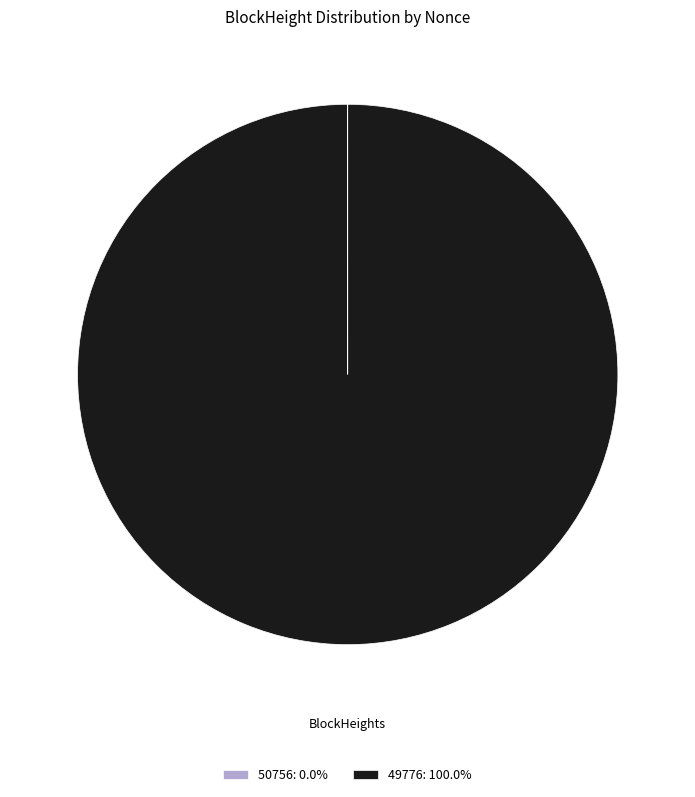

Is 49776: 100.0% the majority of the pie?

Yes